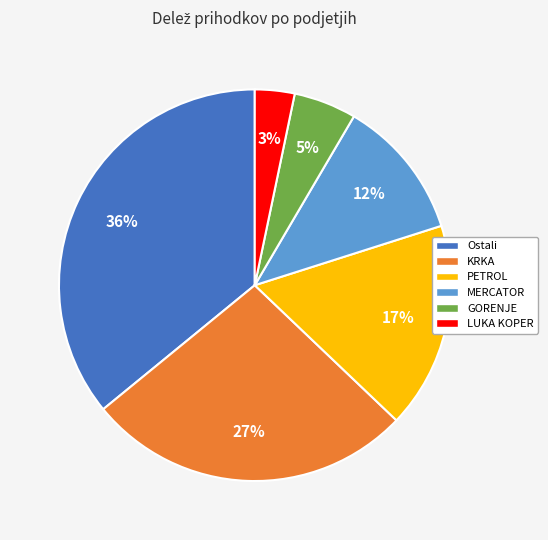

Rank the categories by value from highest to lowest.

Ostali, KRKA, PETROL, MERCATOR, GORENJE, LUKA KOPER